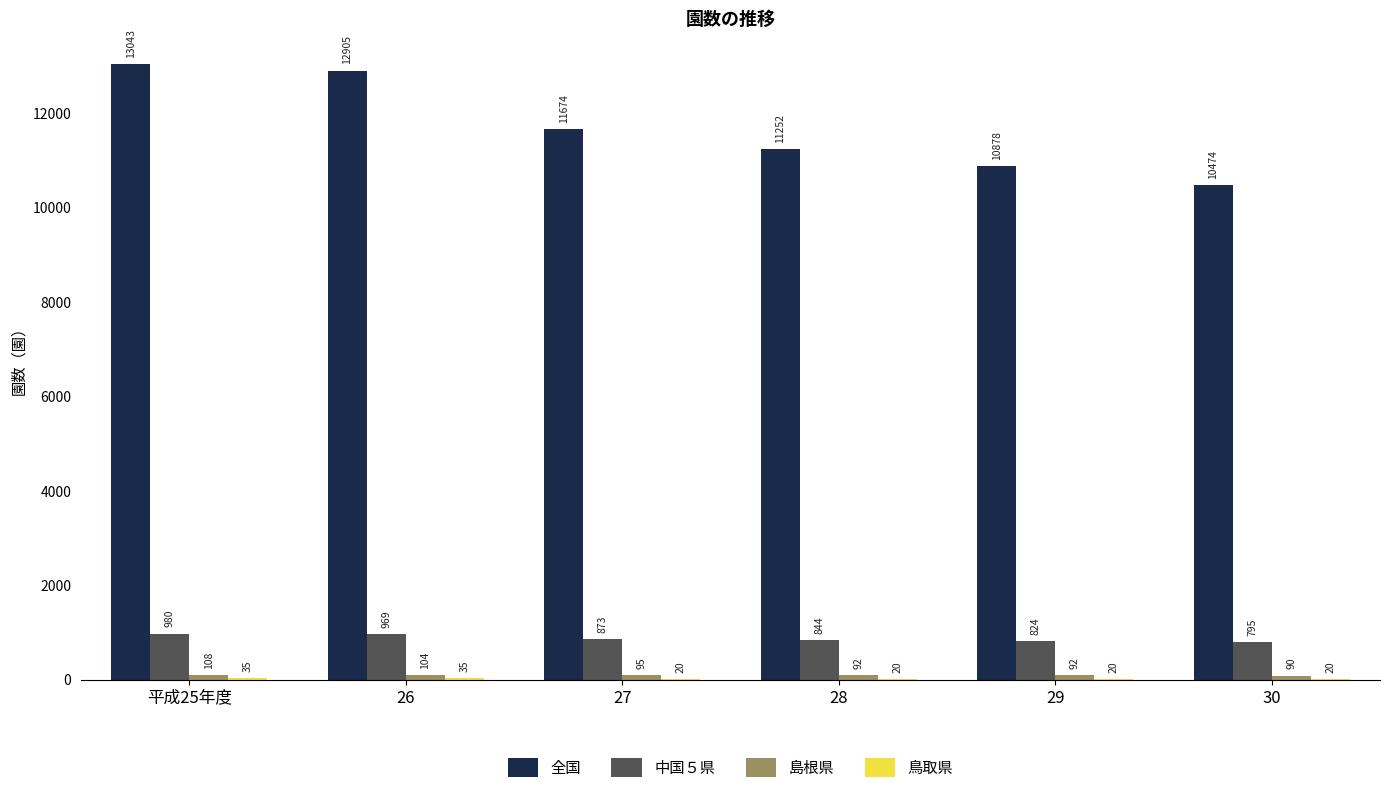

At which label is 中国５県 closest to 887?

27